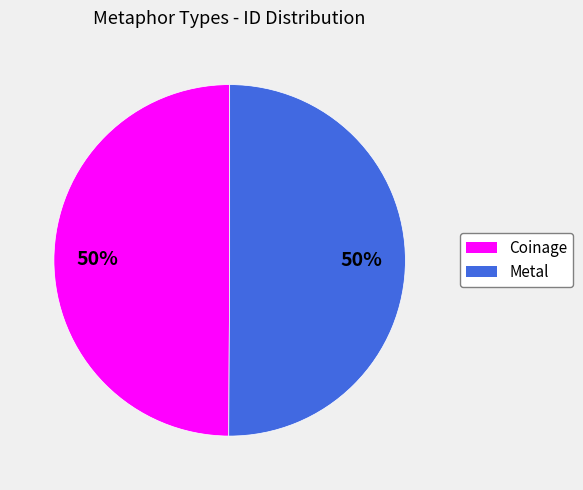

To the nearest percent, what is the combined percentage of Coinage and Metal?

100%